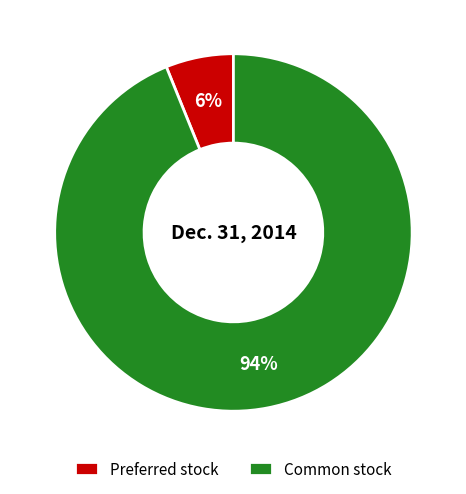

Between Common stock and Preferred stock, which is larger?

Common stock